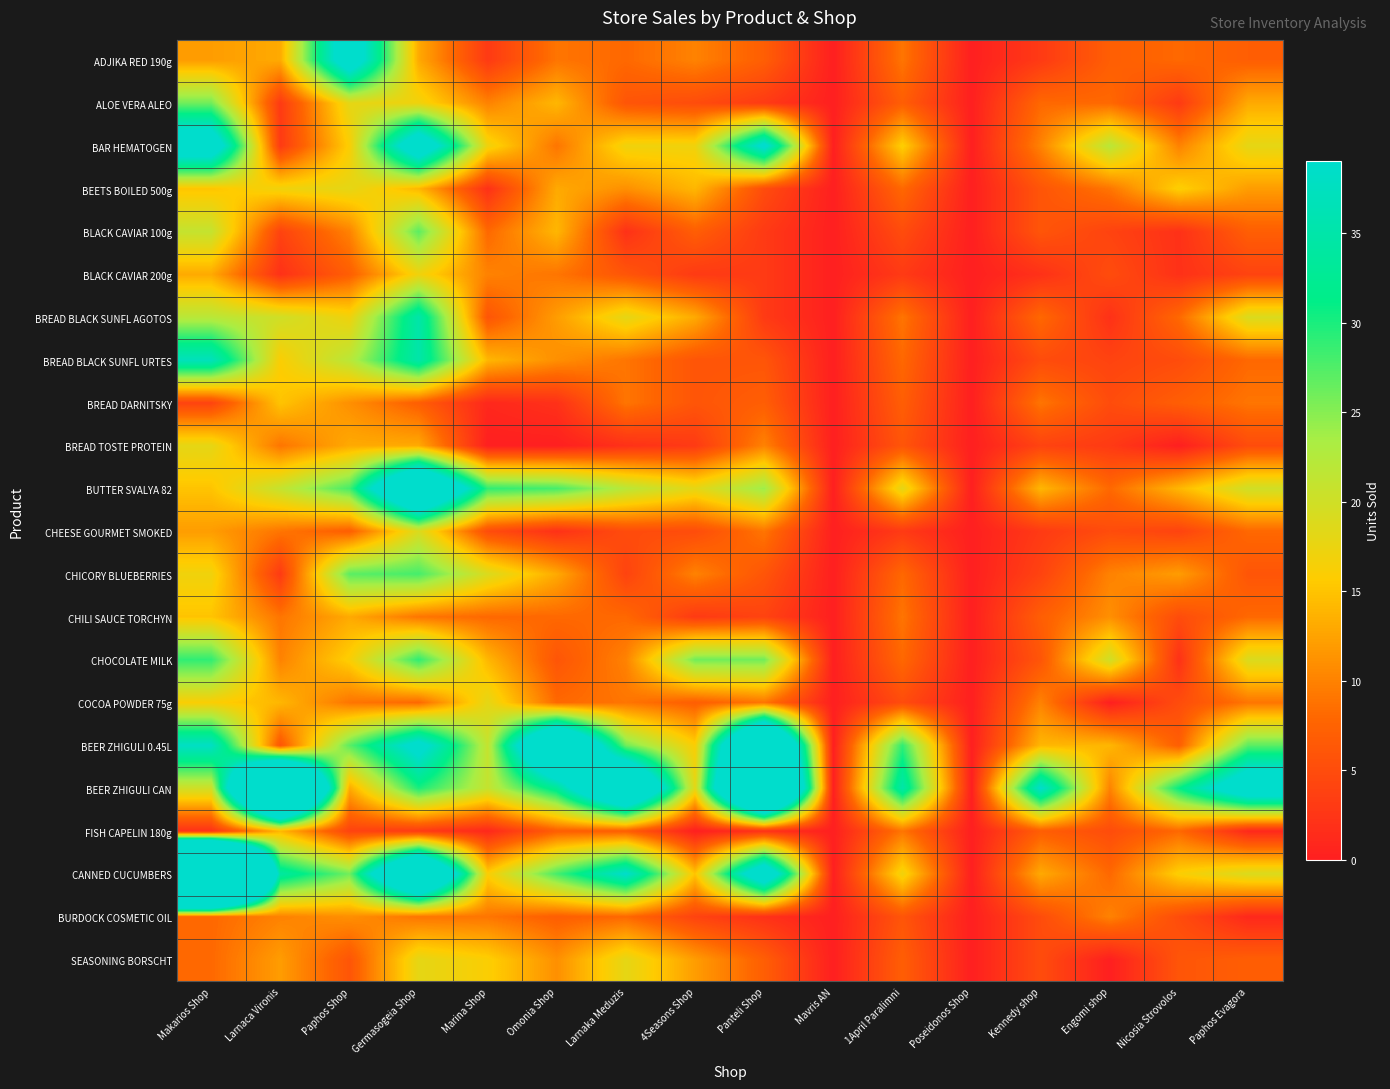

What is the maximum value shown in the chart?

170